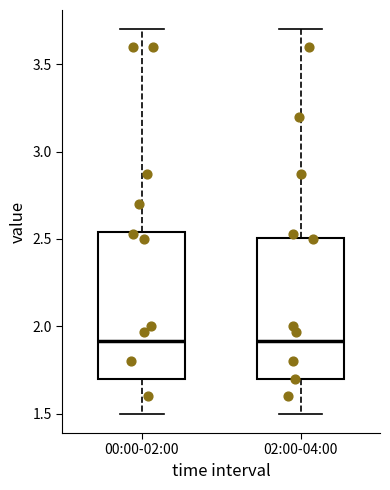

Reading left to right, read every box against the y-axis: the position of its median line, the range the box covers, and the ends of its whiskers. The values are not printed on the chart, so give them approximately, as read against the axis.

00:00-02:00: median 1.90, box 1.70 to 2.55, whiskers 1.50 to 3.70
02:00-04:00: median 1.90, box 1.70 to 2.50, whiskers 1.50 to 3.70